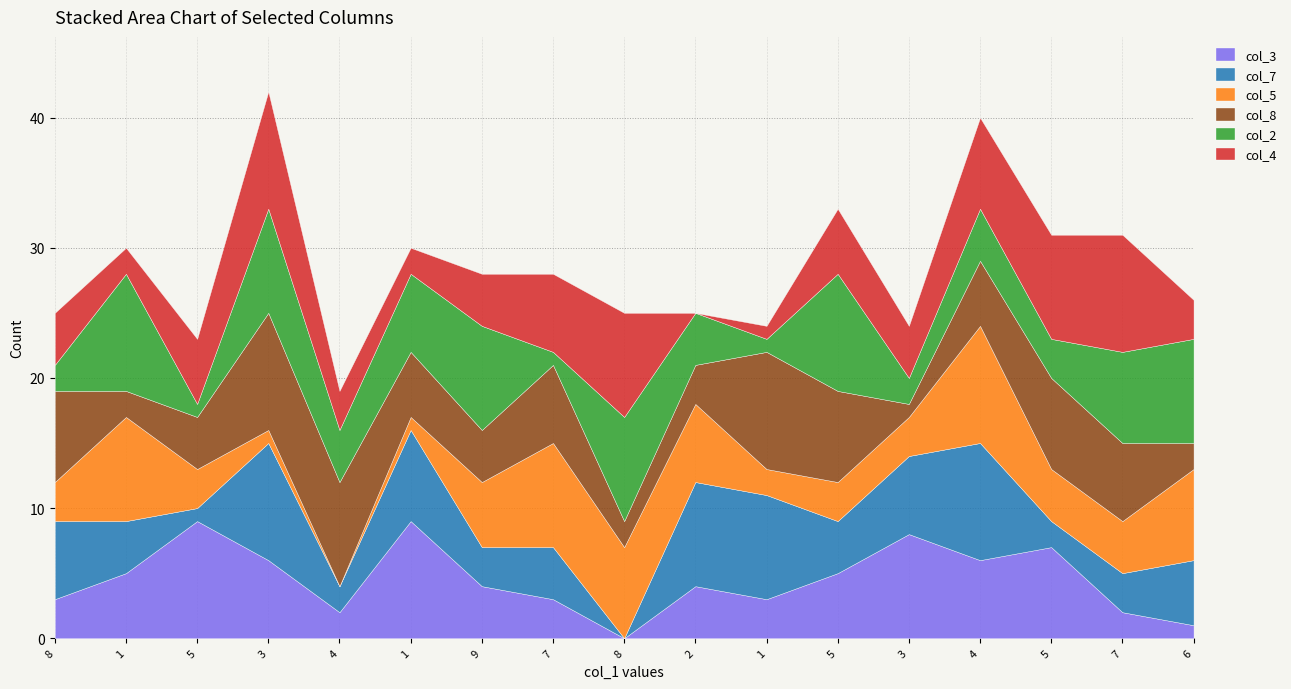

In col_5, how many points are lower than both neighbors (excluding endpoints)?

2